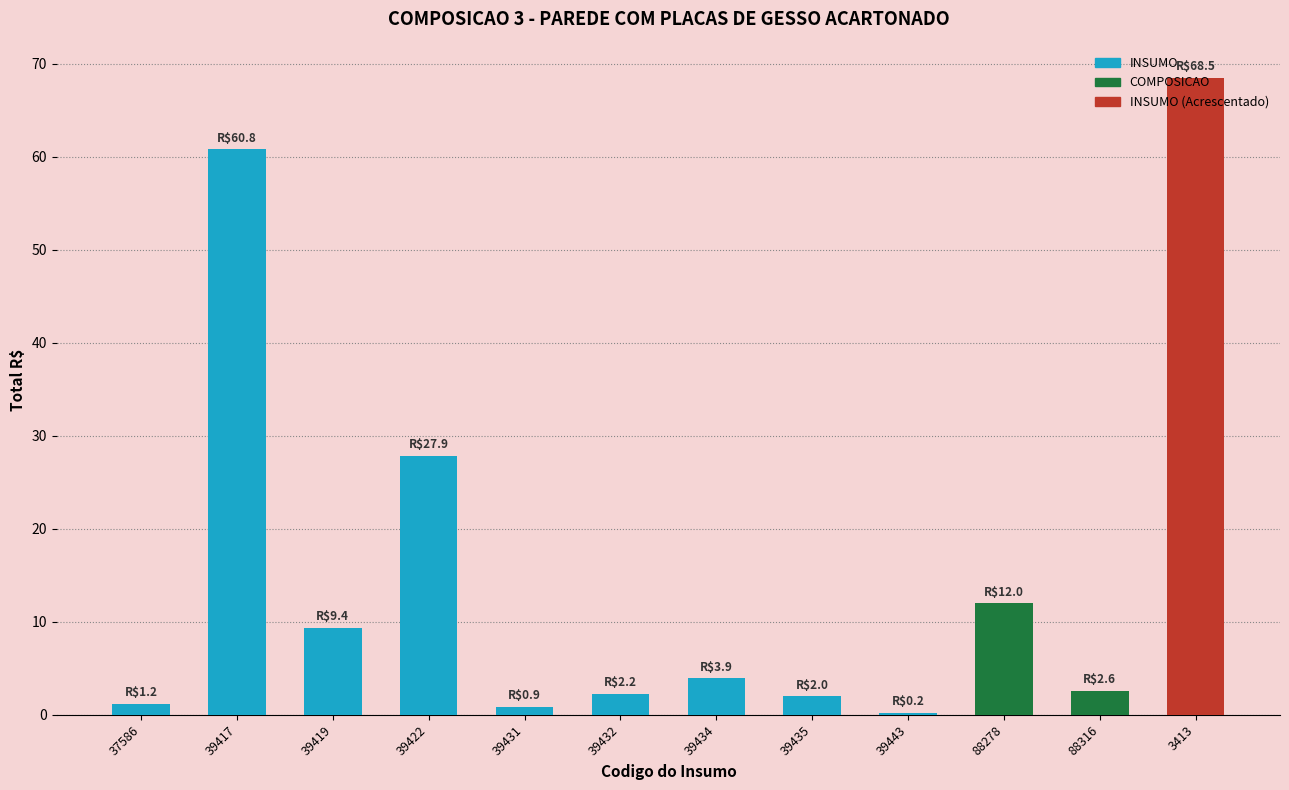

Is it true that the value at 39435 is 2.0?

True